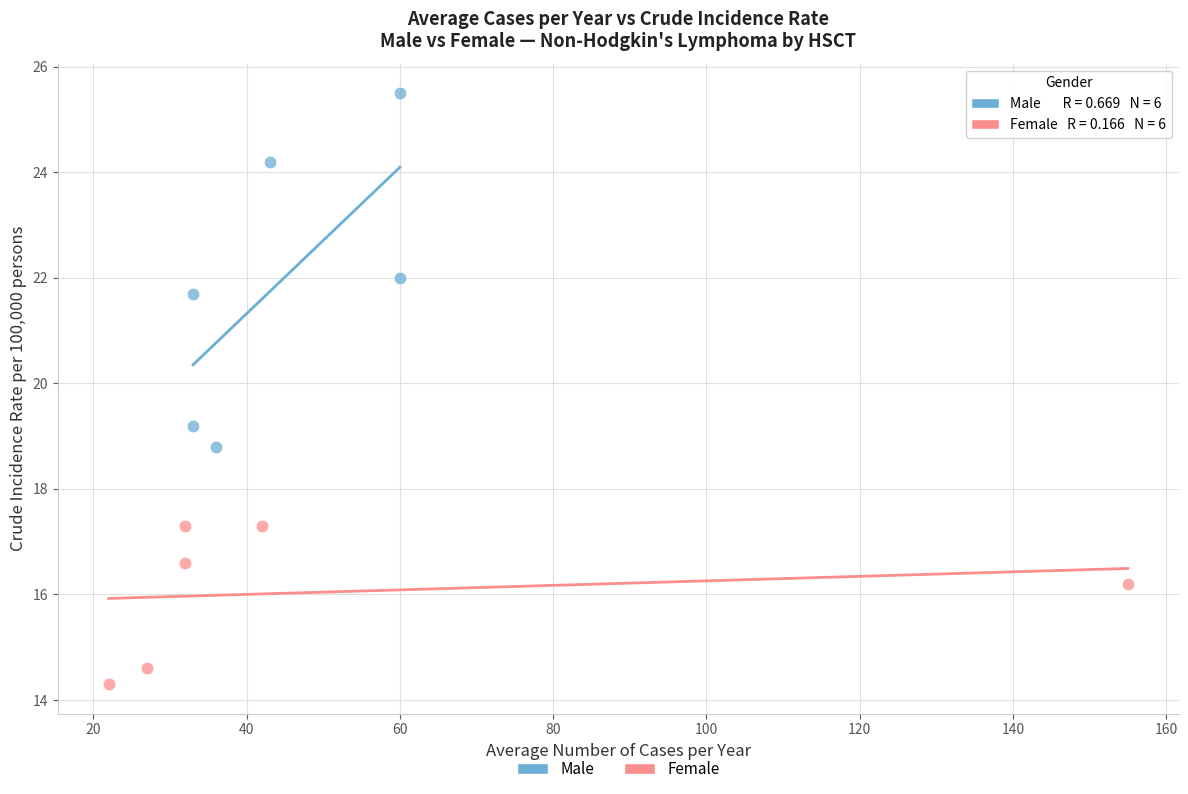

Which series has the largest Y range (max minus min)?

Male